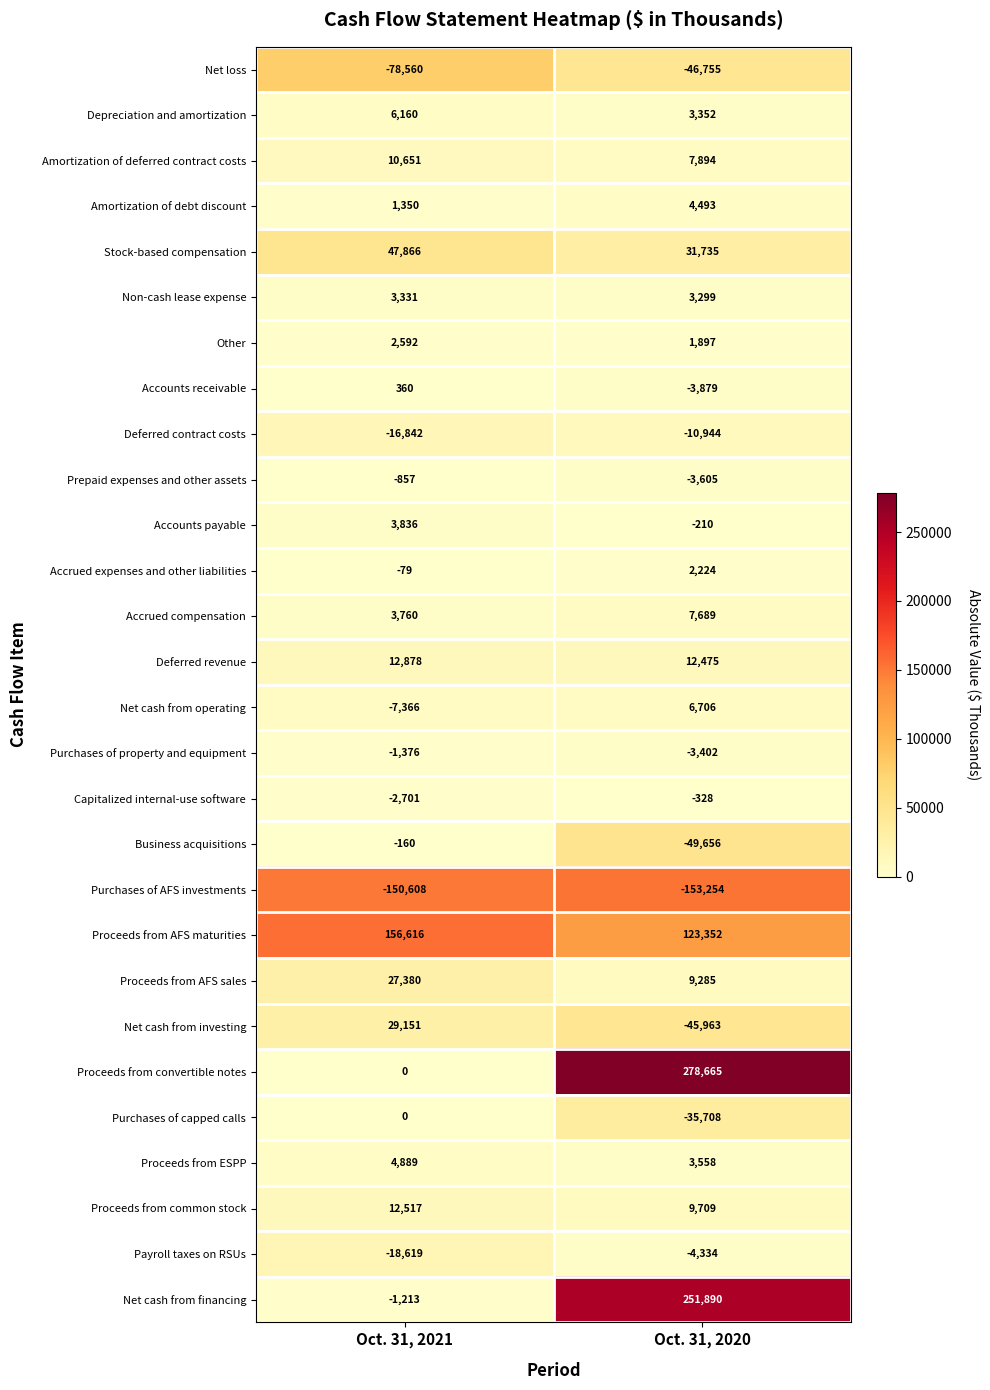

What is the difference between the maximum and minimum values in the Net cash from operating series?

14072